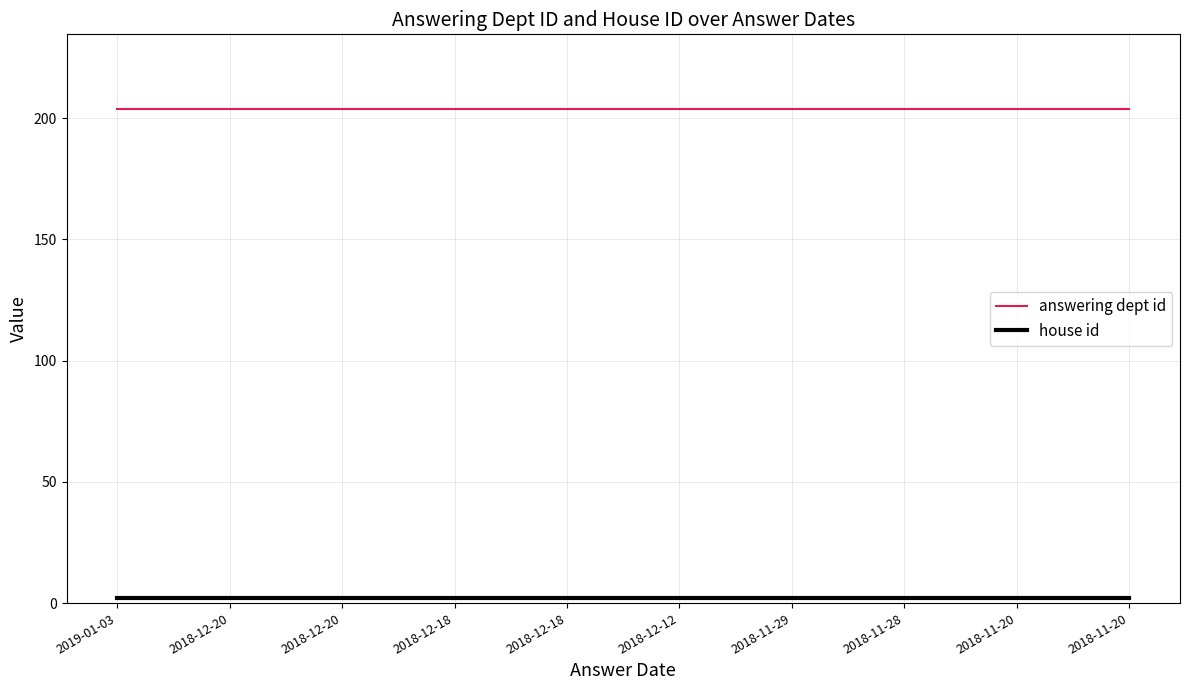

Does the chart have visible grid lines?

Yes